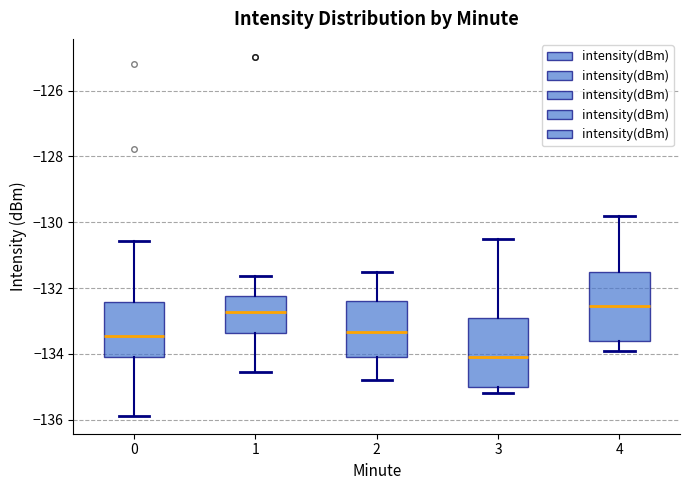

Reading left to right, read every box against the y-axis: the position of its median line, the range the box covers, and the ends of its whiskers. The values are not printed on the chart, so give them approximately, as read against the axis.

0: median -133.4, box -134.2 to -132.4, whiskers -135.8 to -130.6
1: median -132.8, box -133.4 to -132.2, whiskers -134.6 to -131.6
2: median -133.4, box -134.0 to -132.4, whiskers -134.8 to -131.4
3: median -134.0, box -135.0 to -132.8, whiskers -135.2 to -130.4
4: median -132.6, box -133.6 to -131.4, whiskers -133.8 to -129.8